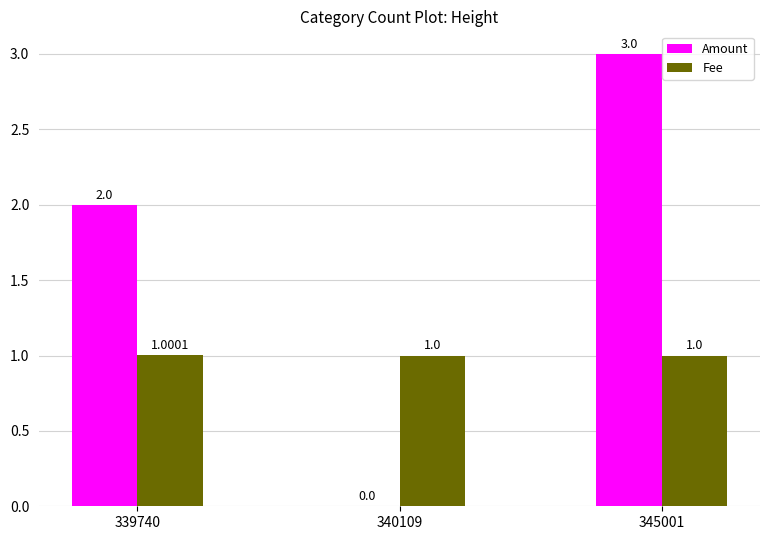

Count the Fee values in the range 1 to 2.

3